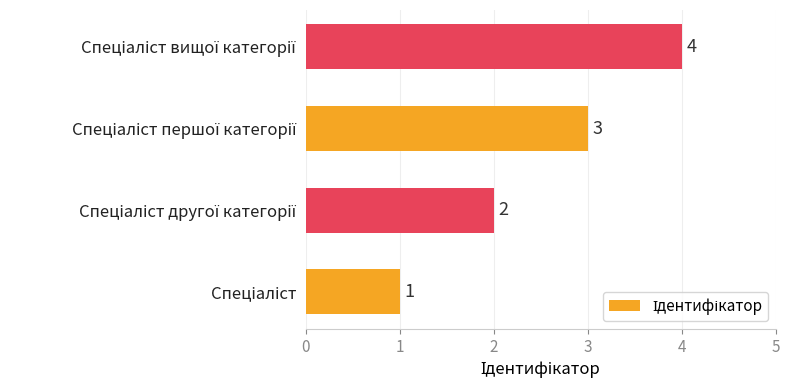

How many values are between 2 and 4?

3